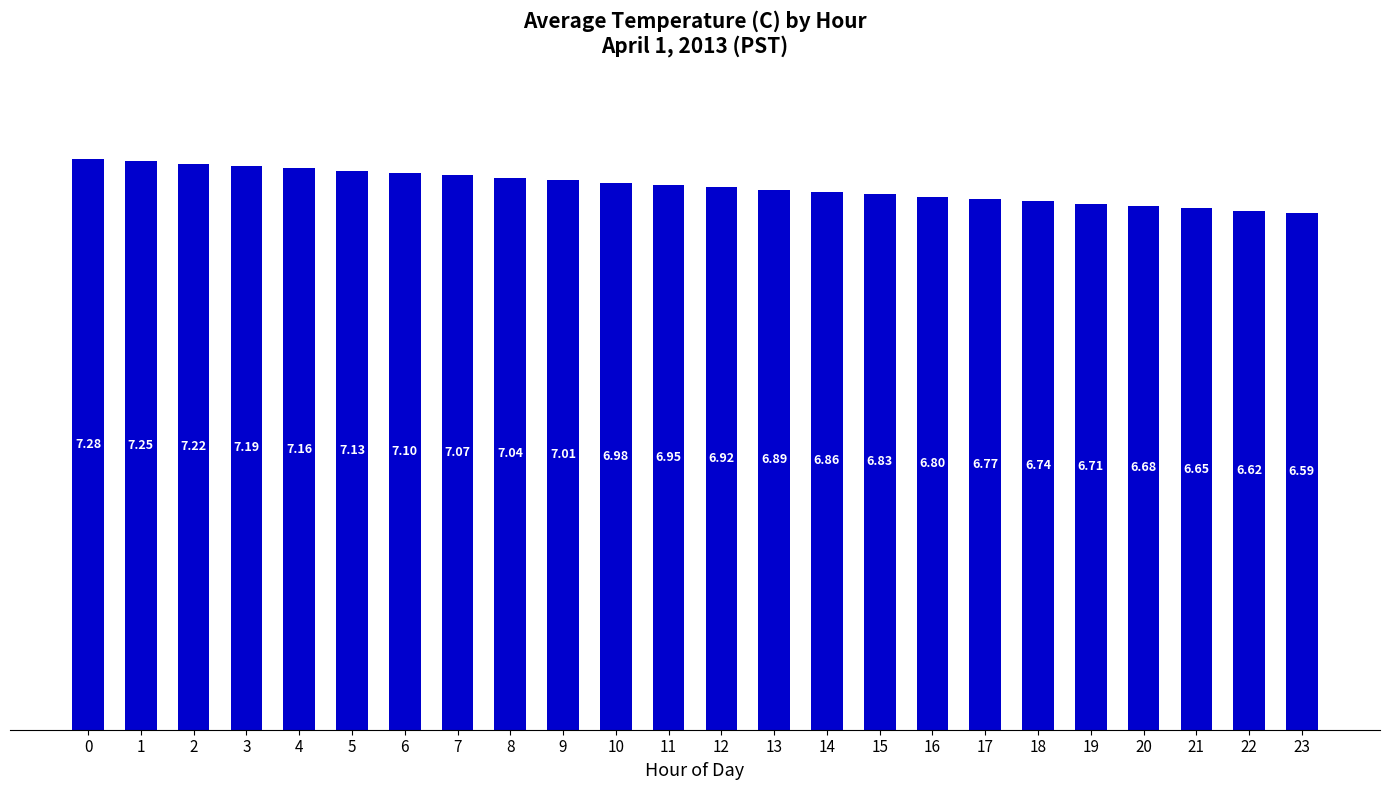

Rank the categories by value from highest to lowest.

0, 1, 2, 3, 4, 5, 6, 7, 8, 9, 10, 11, 12, 13, 14, 15, 16, 17, 18, 19, 20, 21, 22, 23